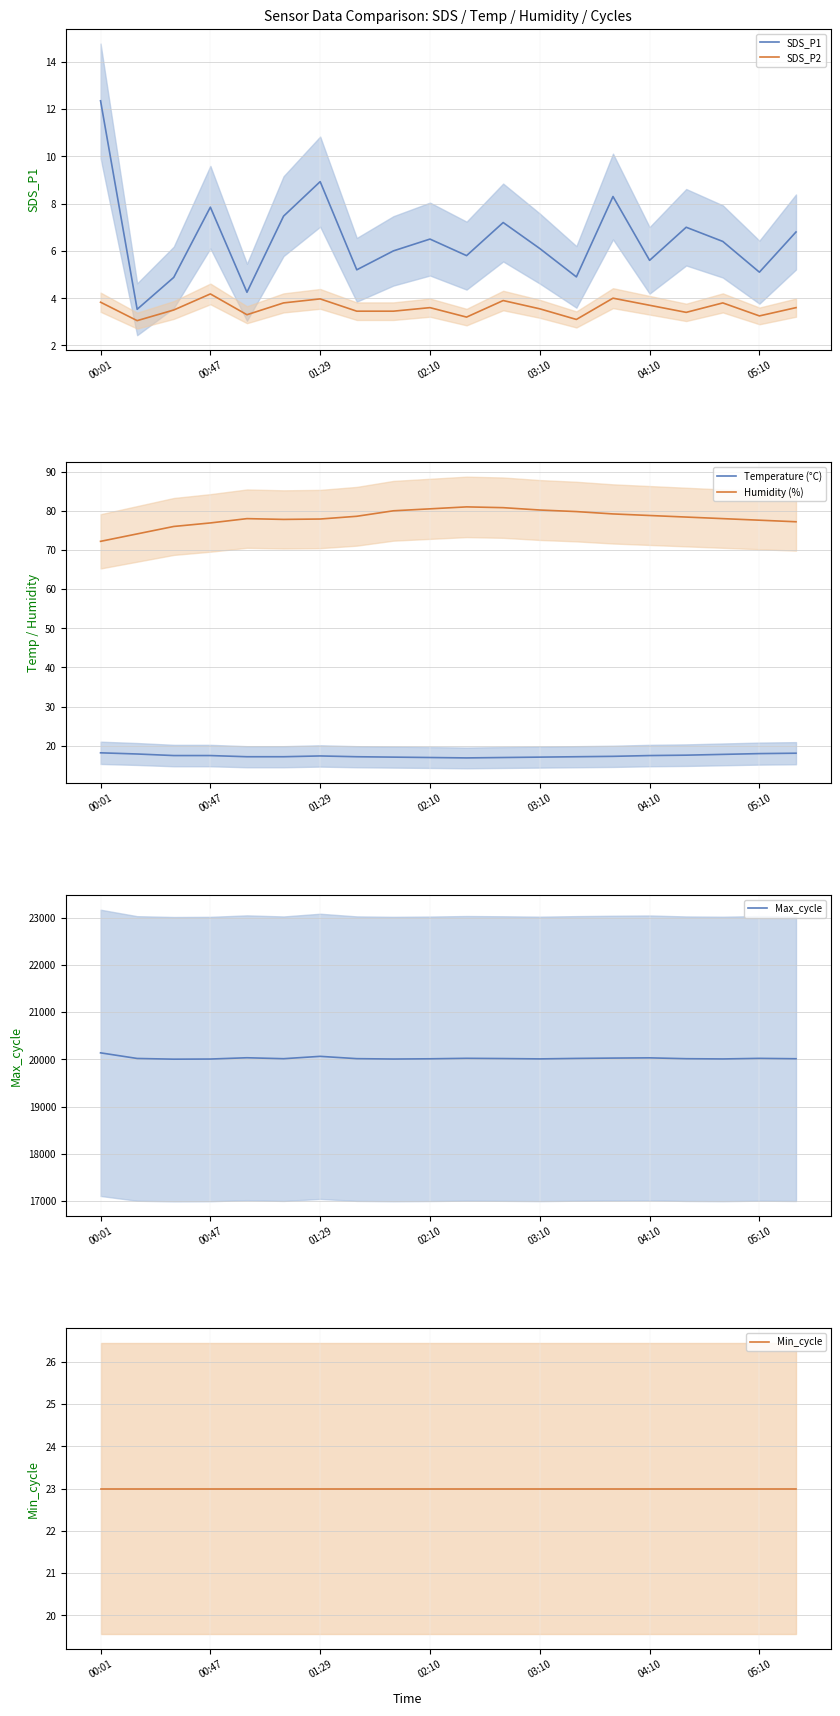

What position from the left is 8?

9